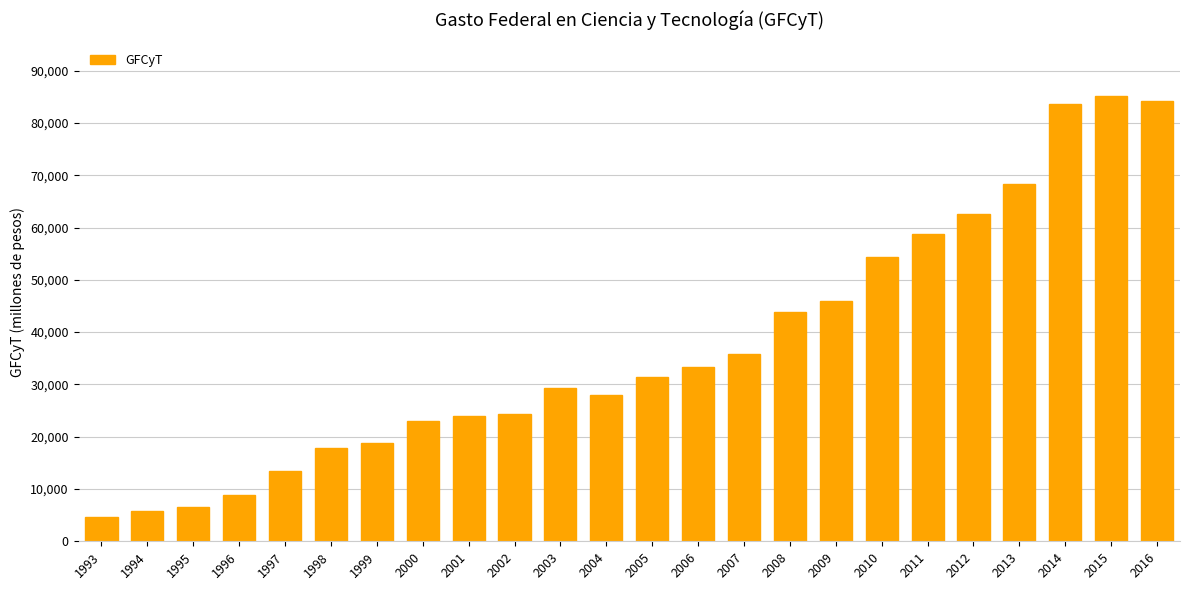

What is the change in value from 2006 to 2011?

+25534